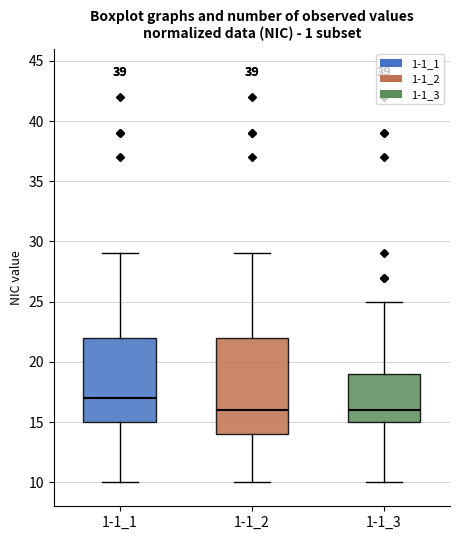

Reading left to right, read every box against the y-axis: the position of its median line, the range the box covers, and the ends of its whiskers. The values are not printed on the chart, so give them approximately, as read against the axis.

1-1_1: median 17, box 15 to 22, whiskers 10 to 29
1-1_2: median 16, box 14 to 22, whiskers 10 to 29
1-1_3: median 16, box 15 to 19, whiskers 10 to 25